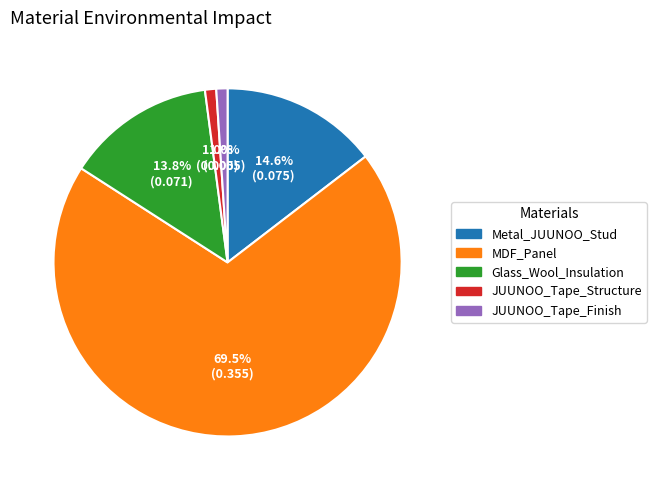

True or false: Metal_JUUNOO_Stud accounts for 24% of the total.

False